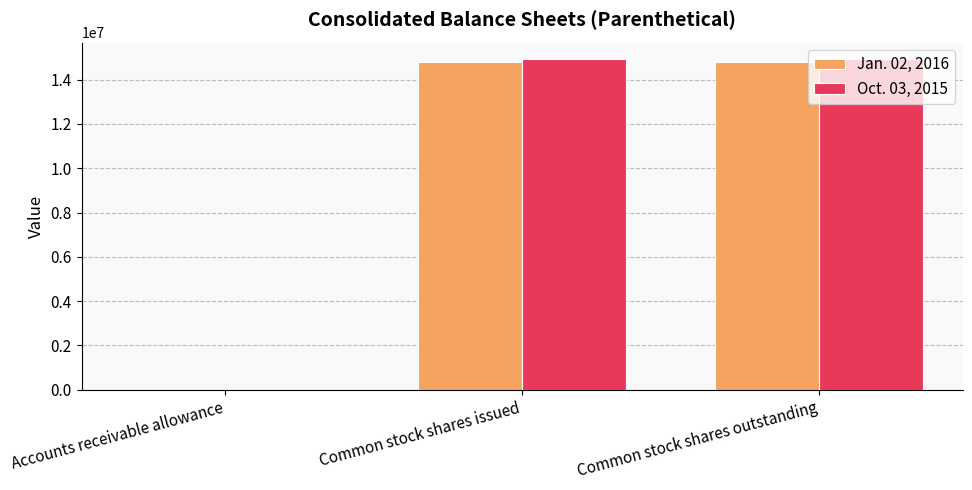

What are all the series names shown in the legend?

Jan. 02, 2016, Oct. 03, 2015